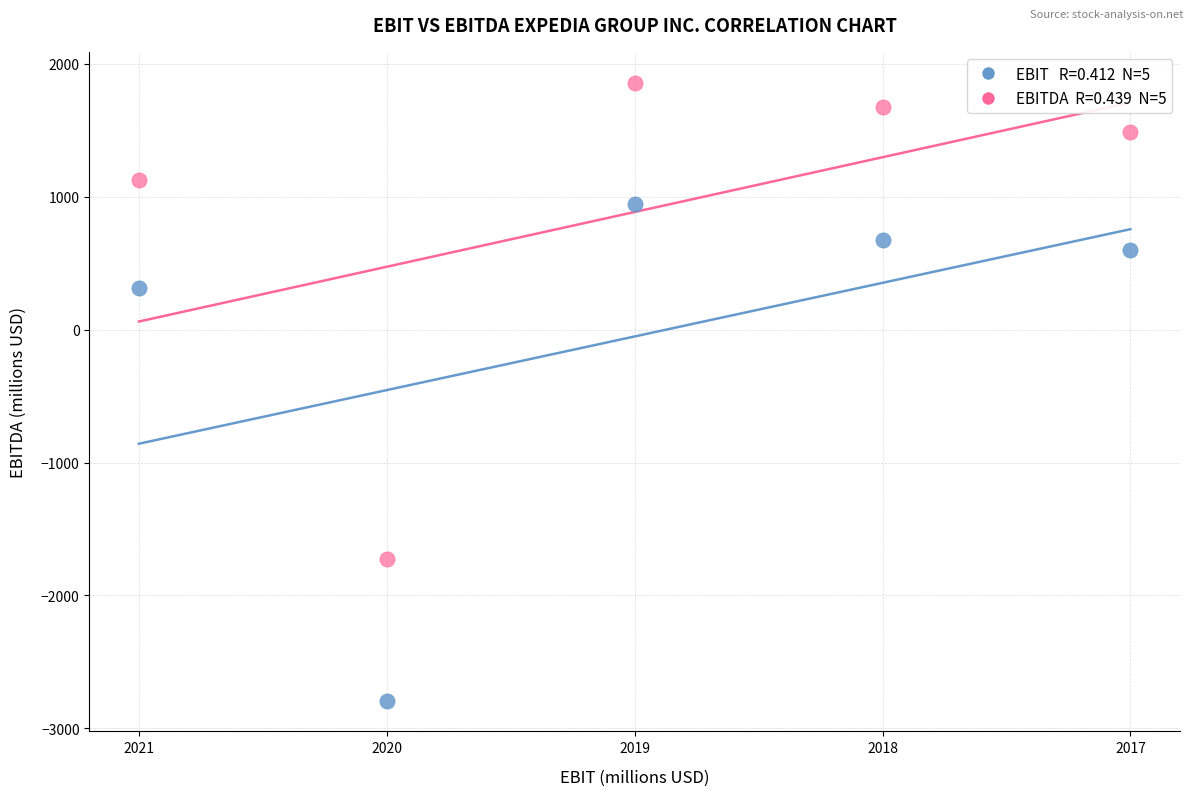

Across all data points, what is the average Y value?

417